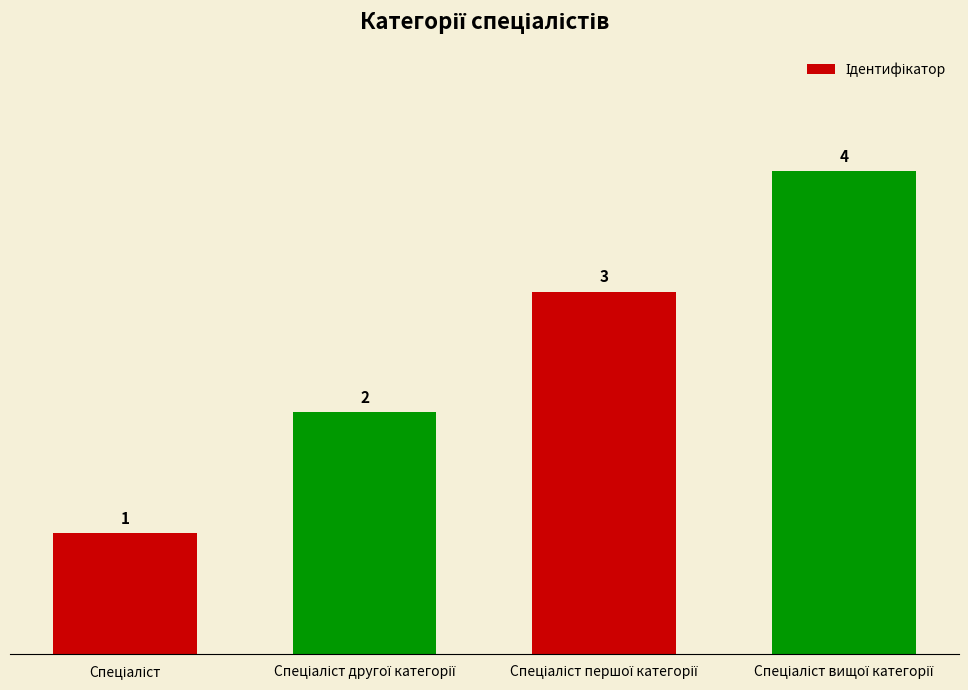

What is the value of the 1st bar from the left?

1